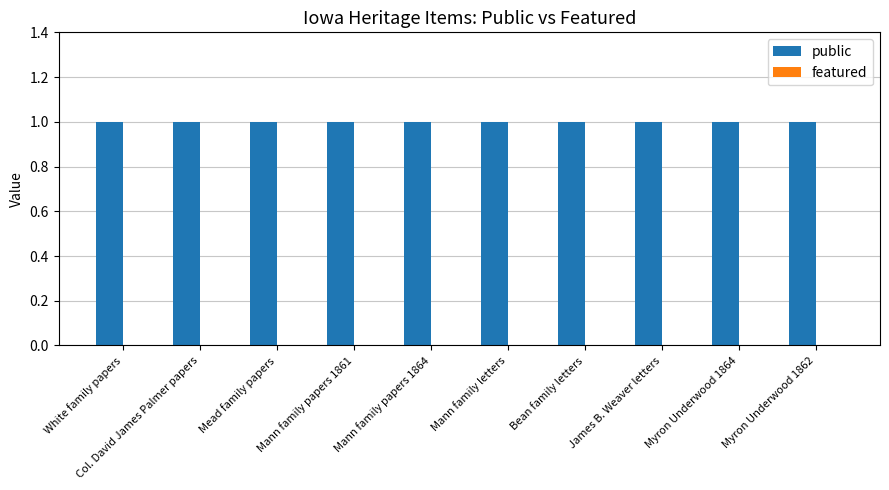

Reading left to right, extract all data points from this chart.

public: White family papers=1	Col. David James Palmer papers=1	Mead family papers=1	Mann family papers 1861=1	Mann family papers 1864=1	Mann family letters=1	Bean family letters=1	James B. Weaver letters=1	Myron Underwood 1864=1	Myron Underwood 1862=1
featured: White family papers=0	Col. David James Palmer papers=0	Mead family papers=0	Mann family papers 1861=0	Mann family papers 1864=0	Mann family letters=0	Bean family letters=0	James B. Weaver letters=0	Myron Underwood 1864=0	Myron Underwood 1862=0